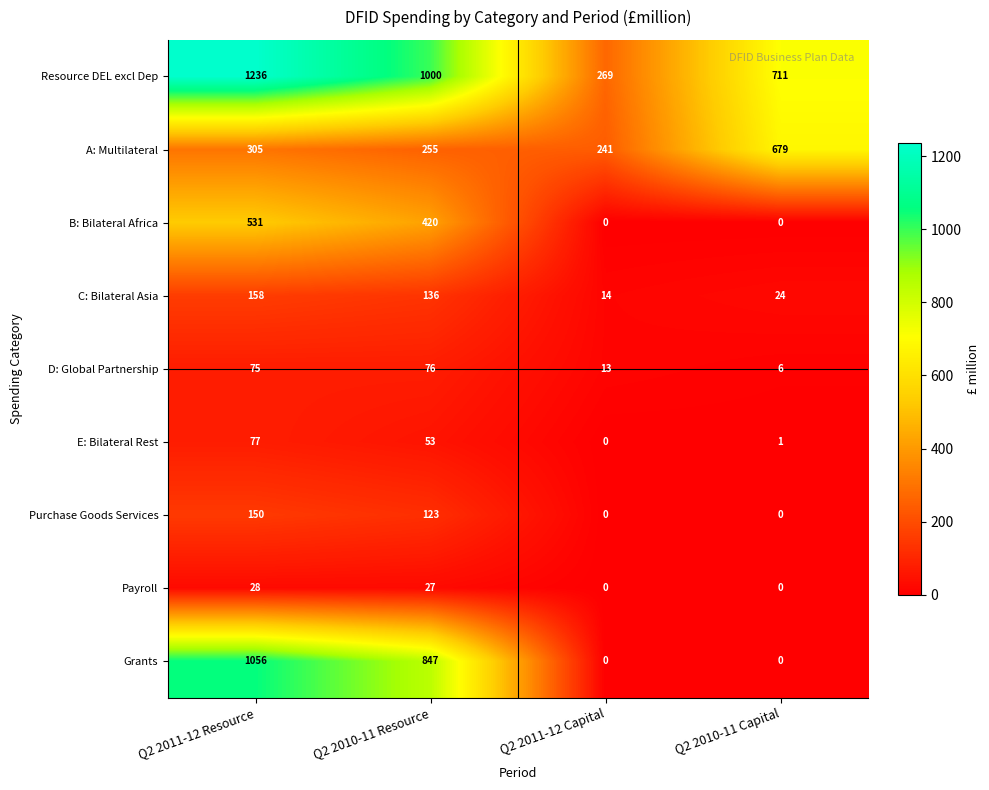

Count the Grants values in the range 0 to 1056.

4